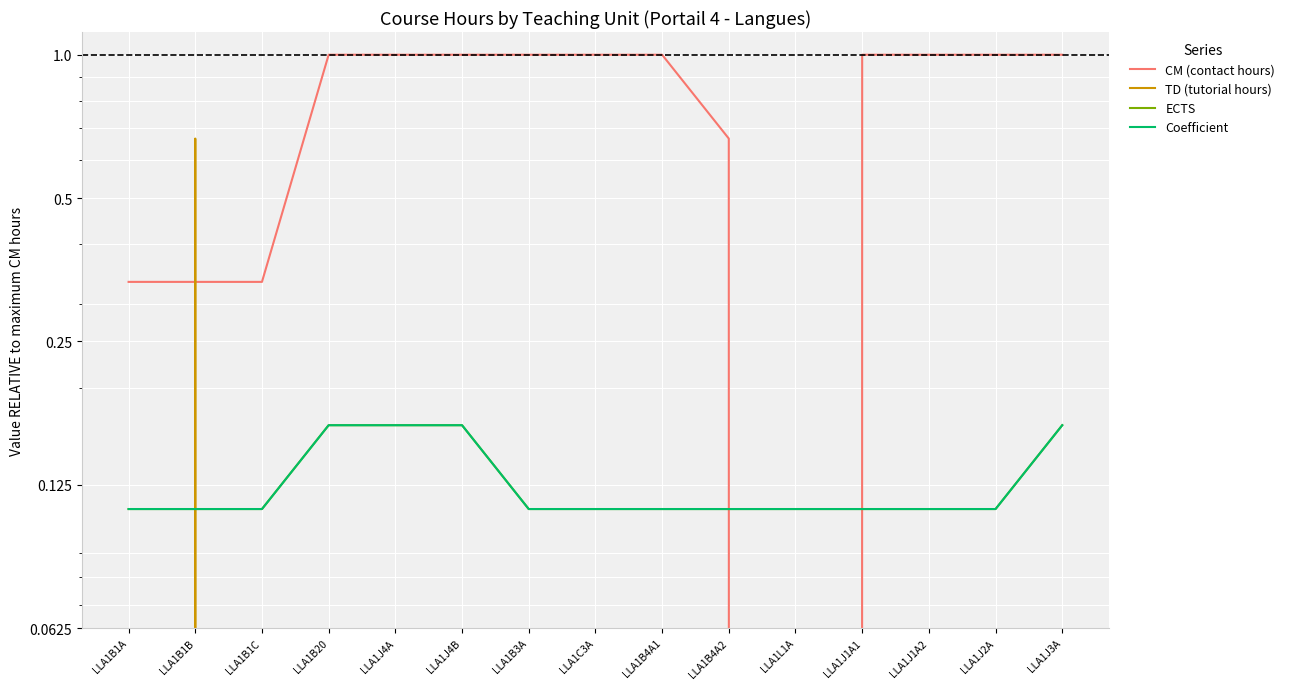

Count the number of categories in the chart.

15